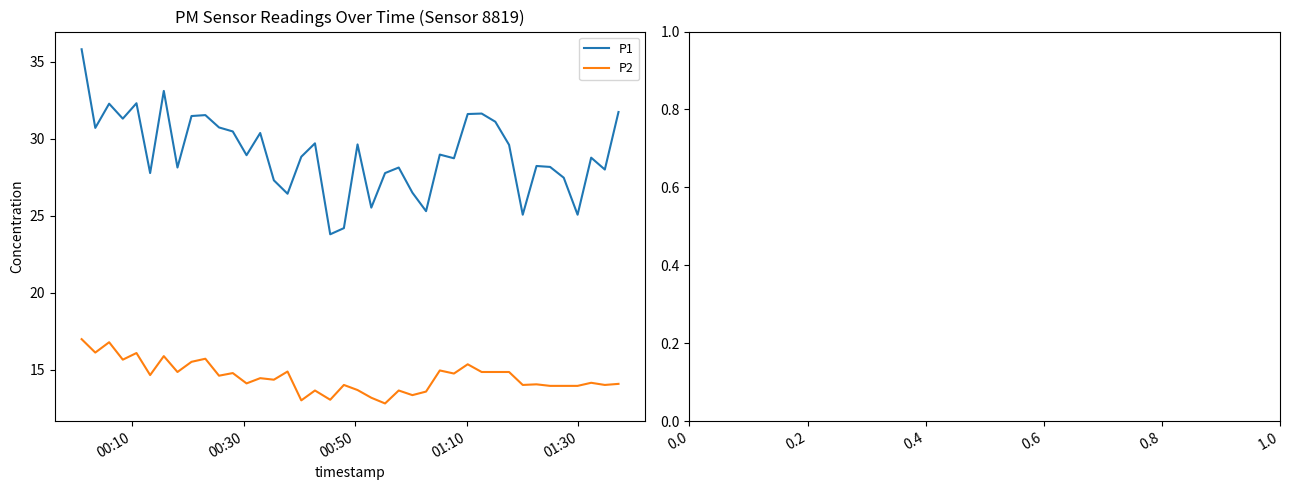

True or false: P2 and P1 cross at least once.

False